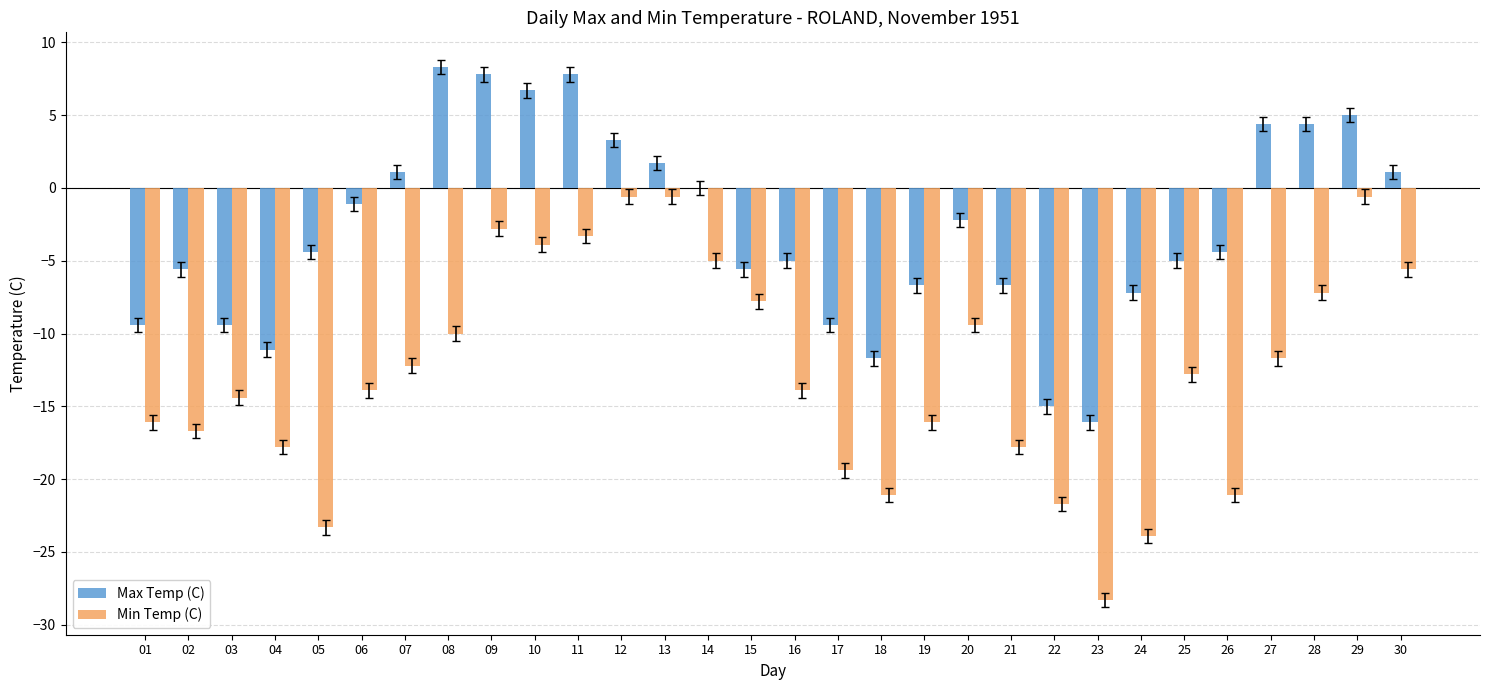

Where is Max Temp (C) nearest to the value -3?

20